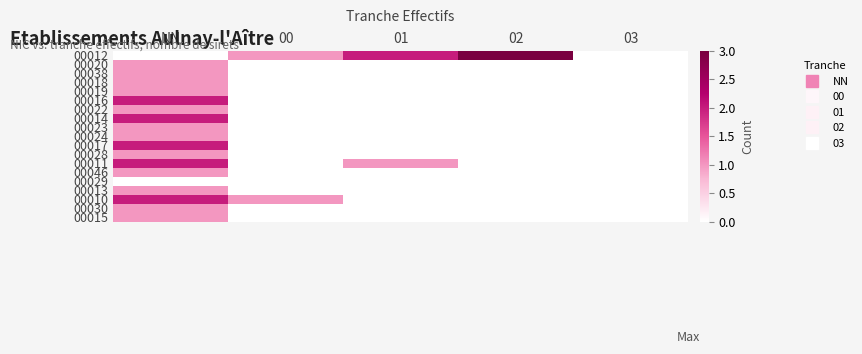

Which label corresponds to the smallest value in the chart?

NN